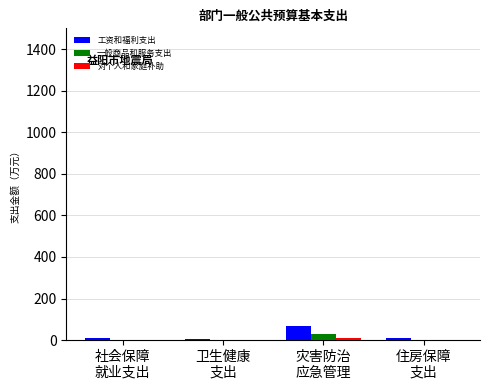

What is the maximum value shown in the chart?

67.0